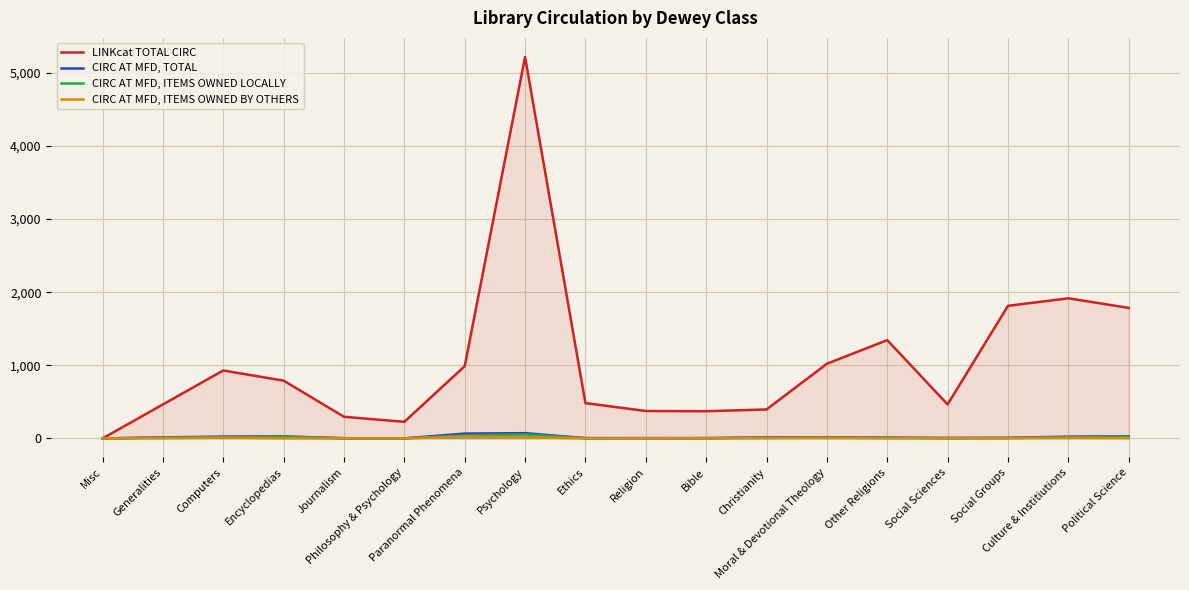

Which has a higher value, Social Sciences or Computers?

Computers